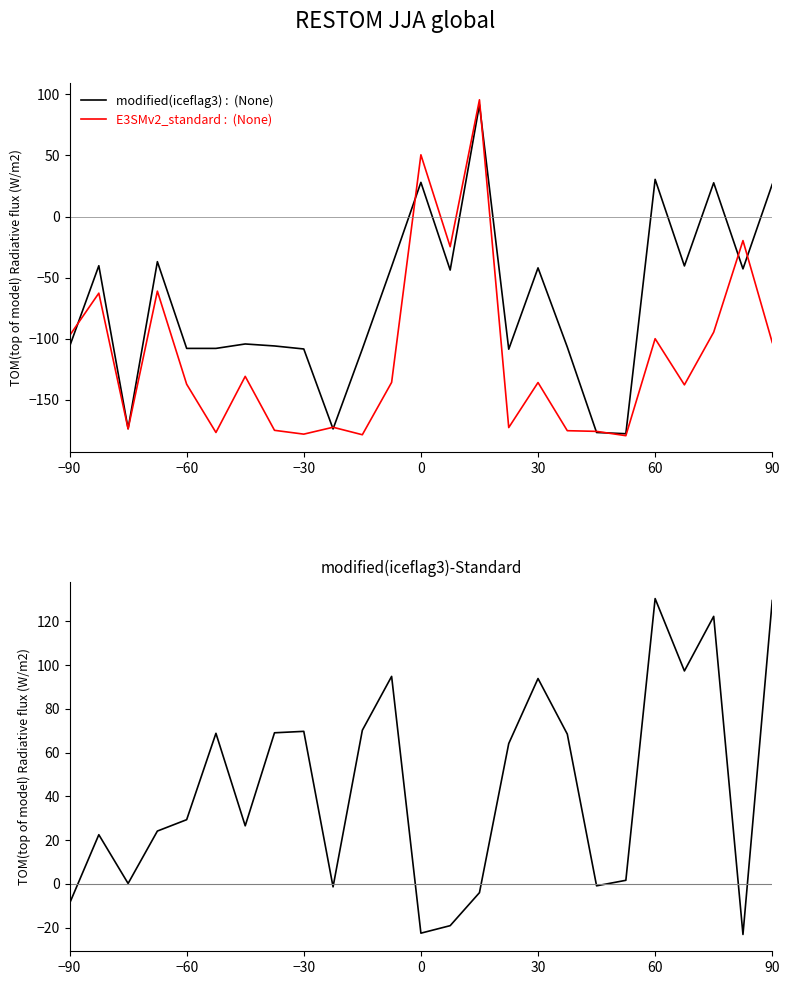

In modified(iceflag3), how many points are higher than both neighbors (excluding endpoints)?

8